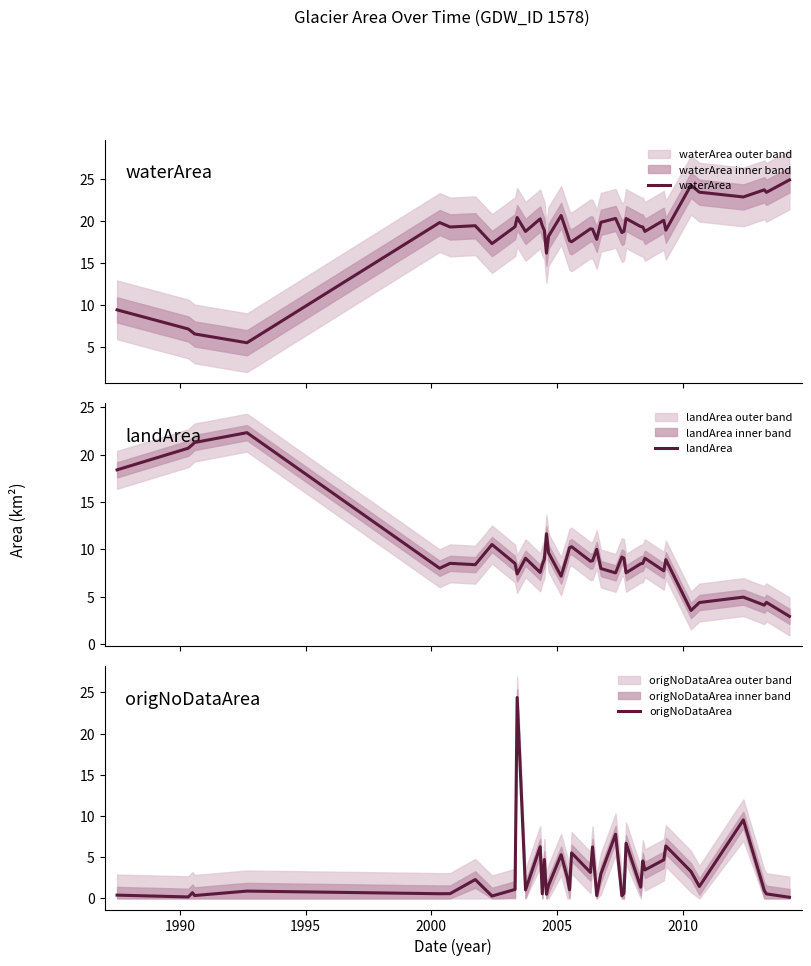

What is the maximum value for waterArea?

24.9